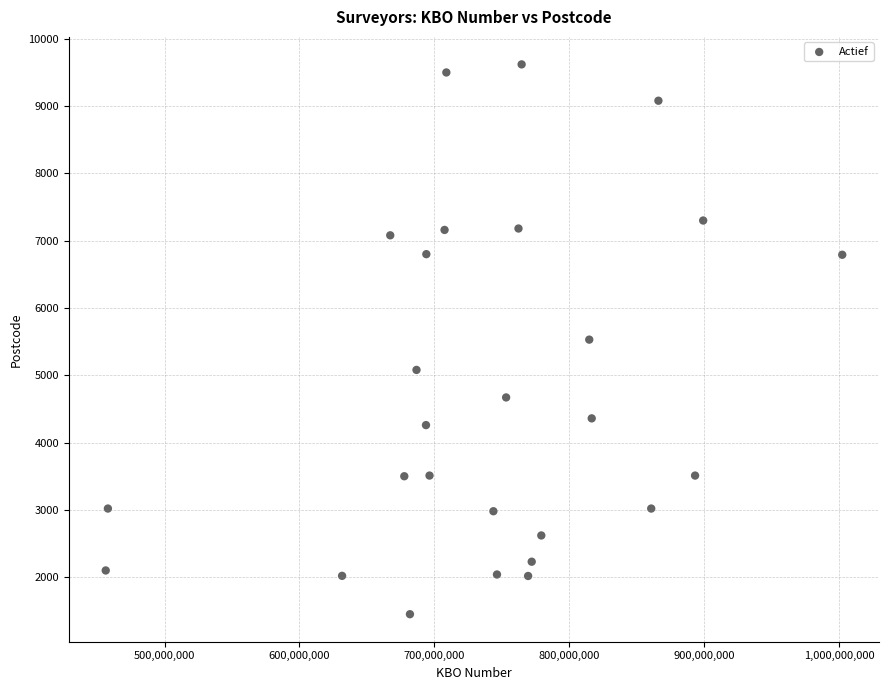

What is the range of Y values (max minus min)?

8170